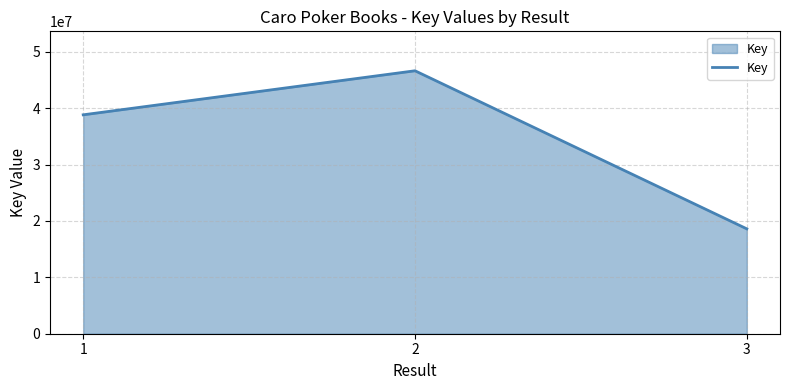

Which has a higher value, 2 or 1?

2